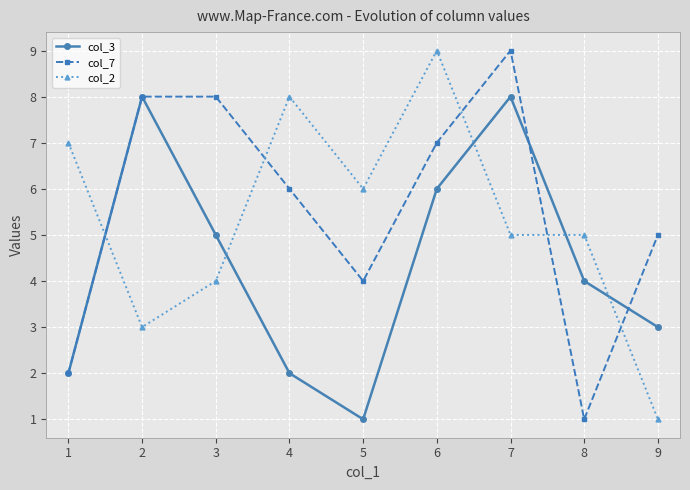

What is the sum of the col_3 values at 8 and 4?

6